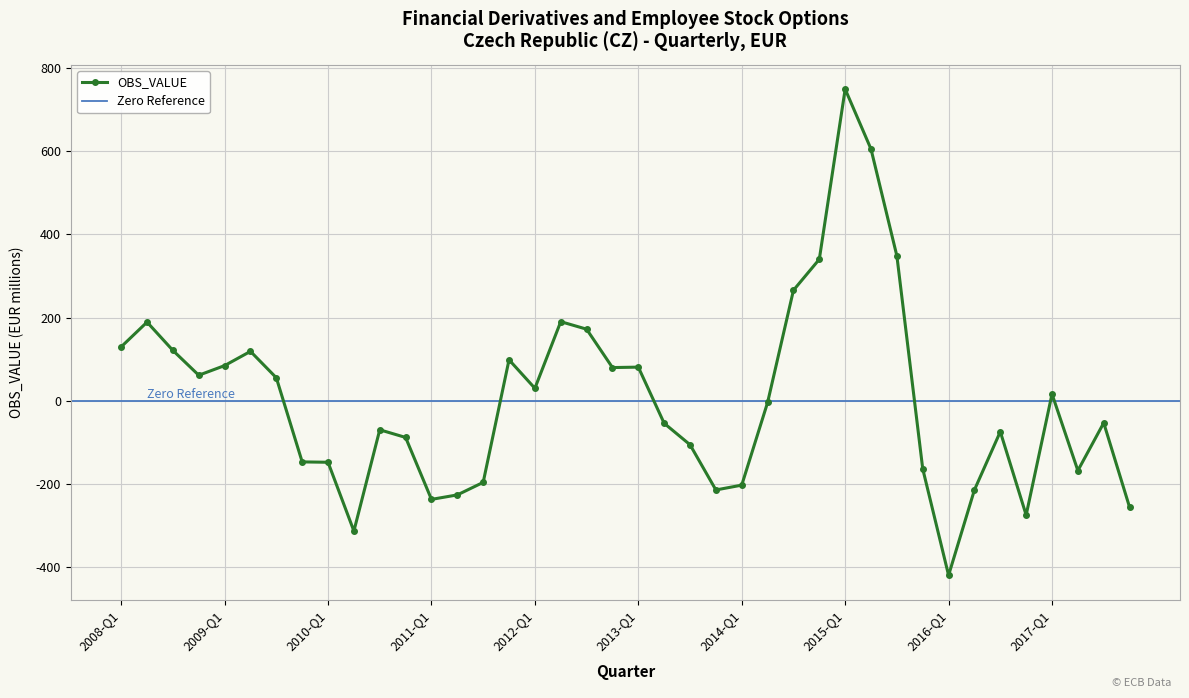

Reading left to right, list all the values displayed in this chart.

129.7	189.0	121.0	61.5	84.6	118.8	55.4	-146.6	-147.4	-312.6	-69.5	-87.9	-236.5	-225.8	-195.7	98.5	30.1	190.1	172.0	79.9	80.9	-53.9	-105.4	-213.9	-202.3	-4.0	265.5	339.8	748.3	604.3	347.9	-163.2	-418.7	-213.8	-74.0	-274.2	16.4	-167.4	-52.9	-255.3